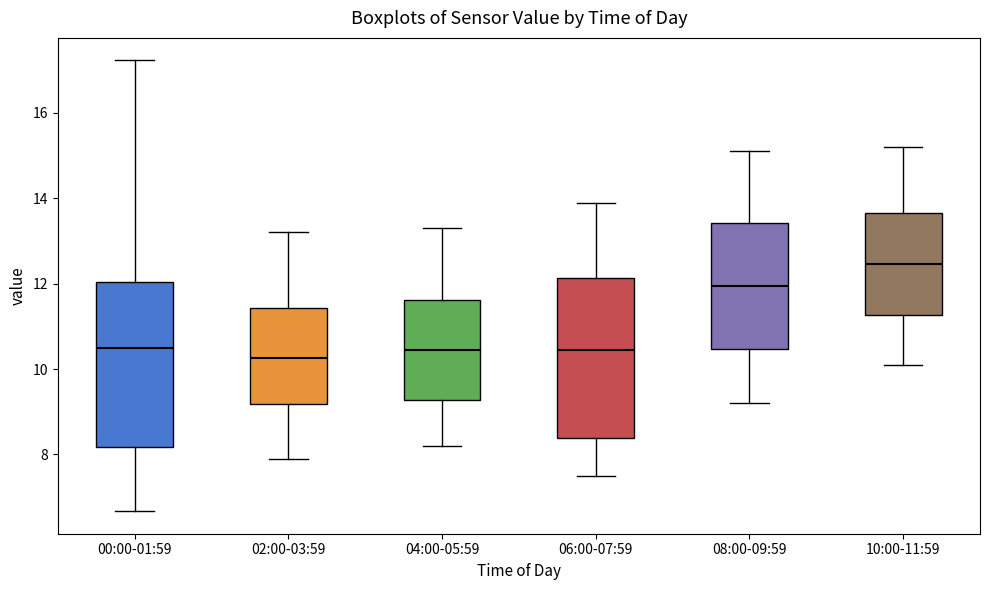

Where does the median line of the box for 10:00-11:59 sit on the y-axis? The values are not printed on the chart, so give them approximately, as read against the axis.

12.4